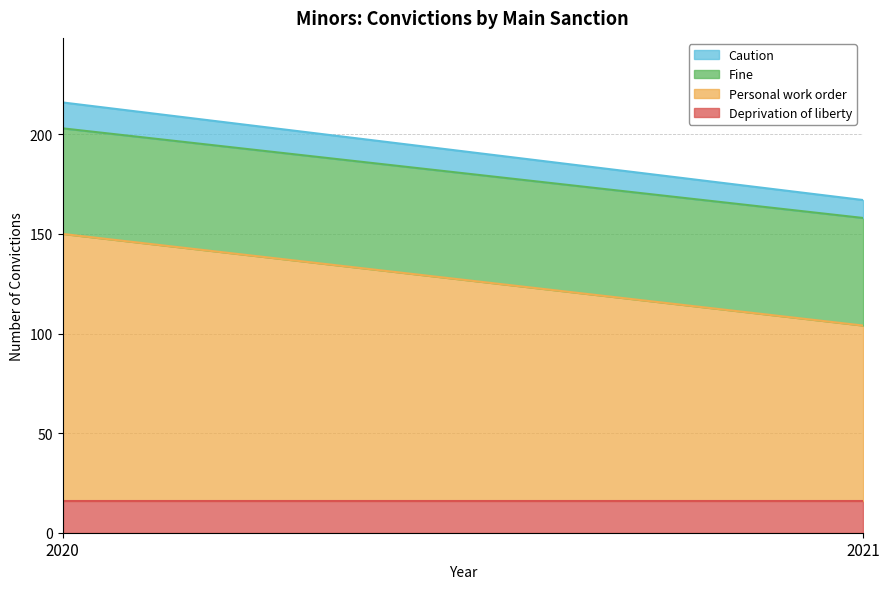

What is the approximate value of Deprivation of liberty at 2021?

16